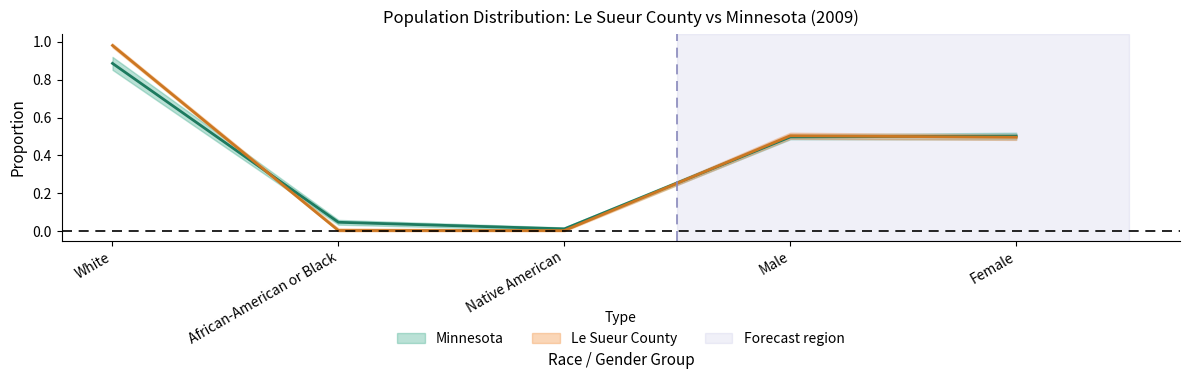

What position from the left is White?

1